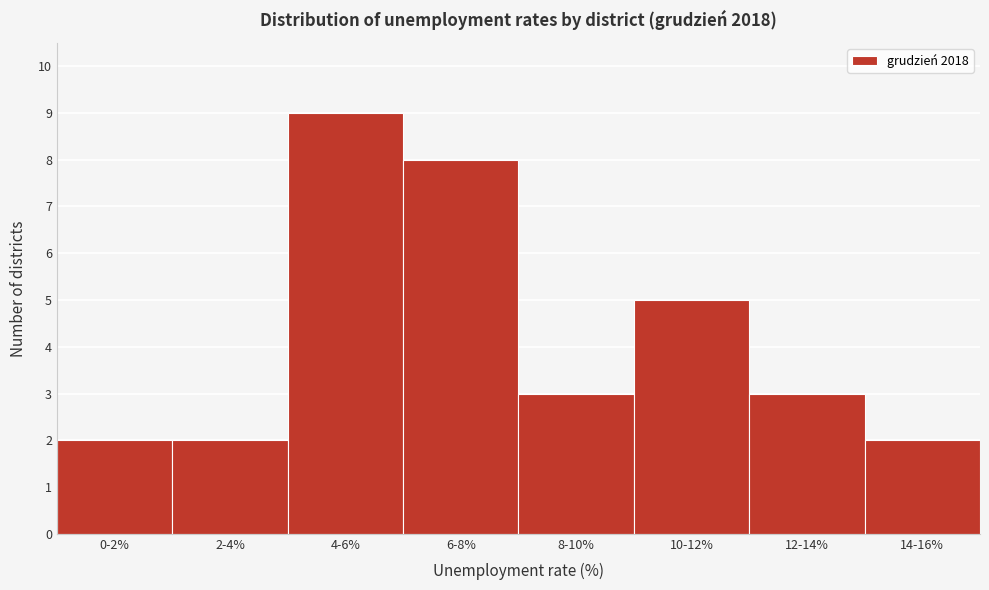

Reading left to right, extract all data points from this chart.

0-2%=2	2-4%=2	4-6%=9	6-8%=8	8-10%=3	10-12%=5	12-14%=3	14-16%=2